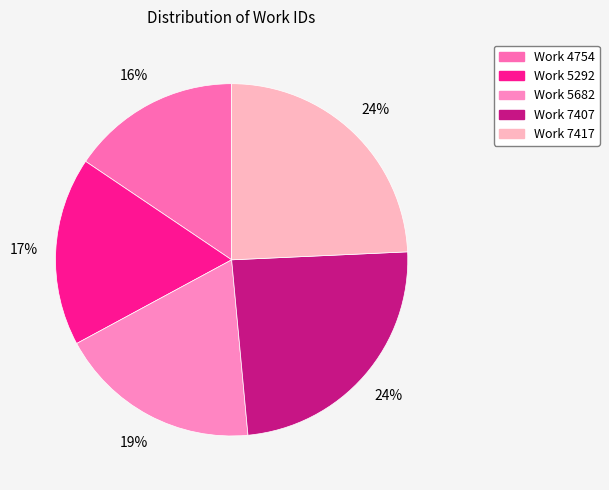

To the nearest percent, what is the average slice percentage?

20%